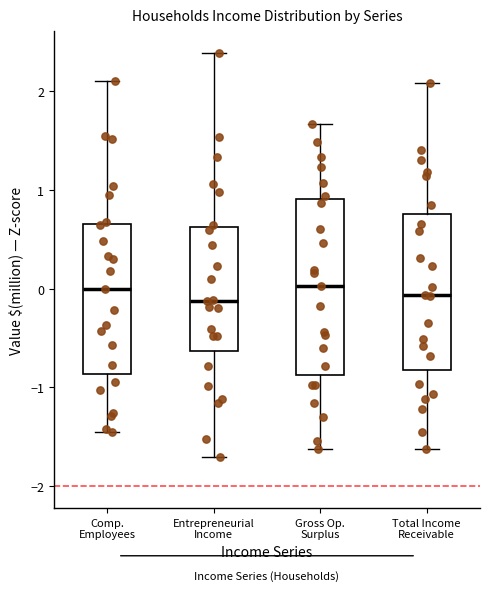

Which box is the tallest, from its lower edge to its upper edge?

Gross Op. Surplus